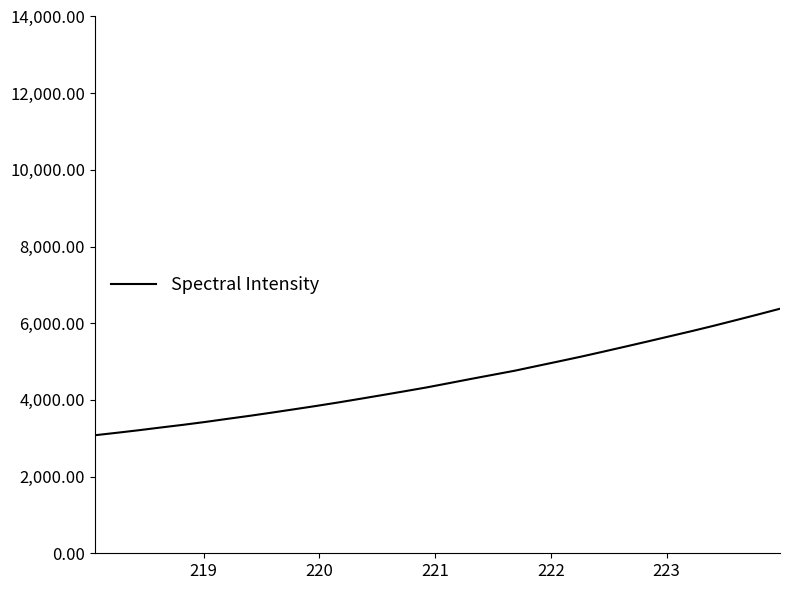

What is the sum of all values?

144147.8